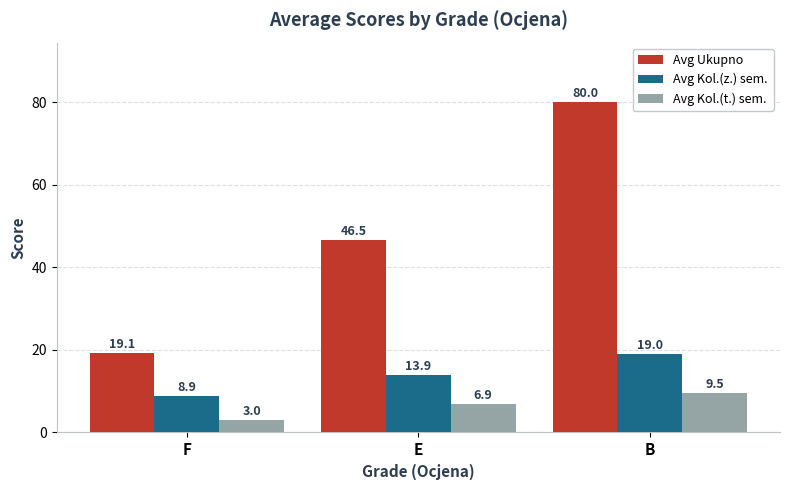

What is the spread (max minus min) of values at F?

16.1